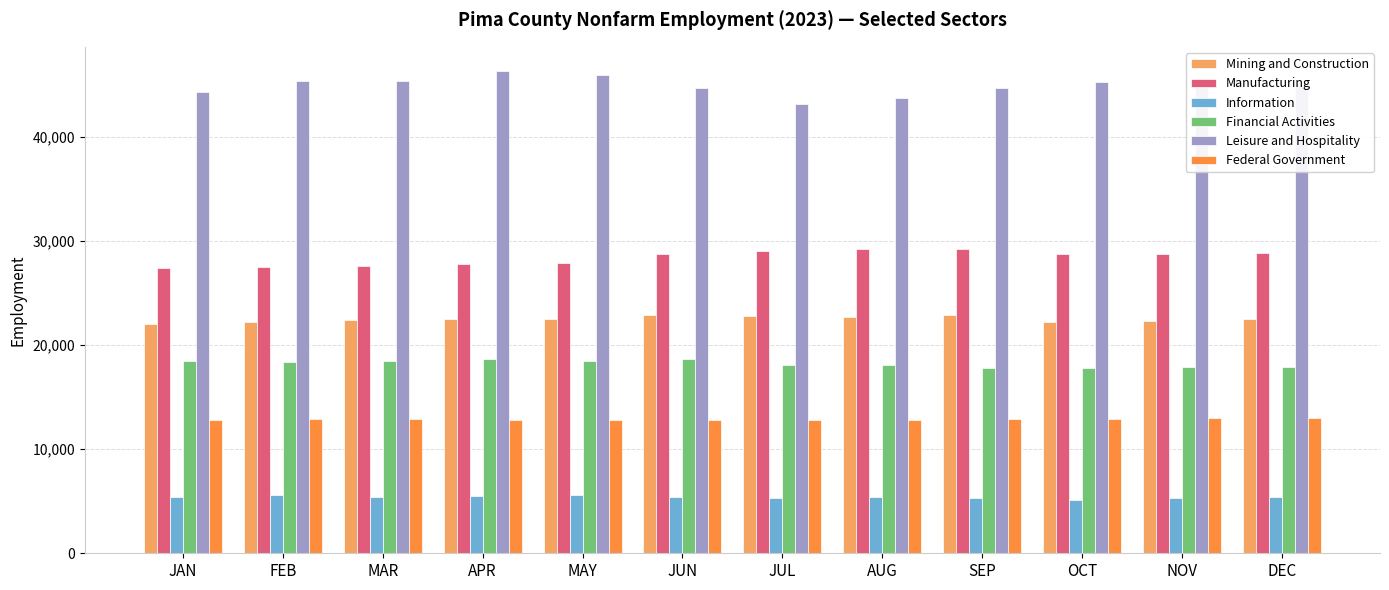

What is the label of the 12th bar from the right?

JAN